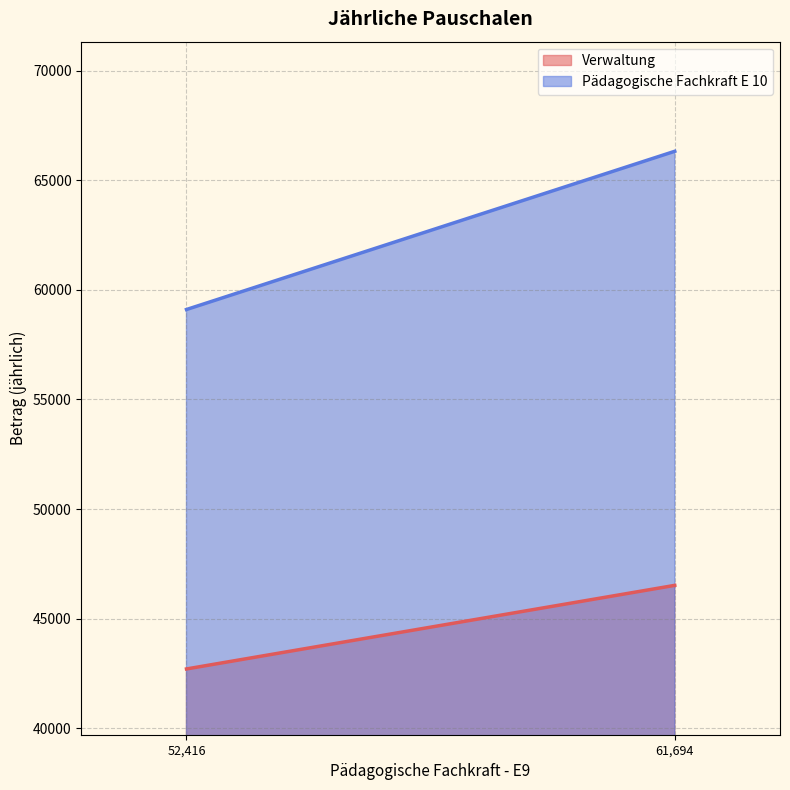

Rank the series by their average value, from highest to lowest.

Pädagogische Fachkraft E 10, Verwaltung